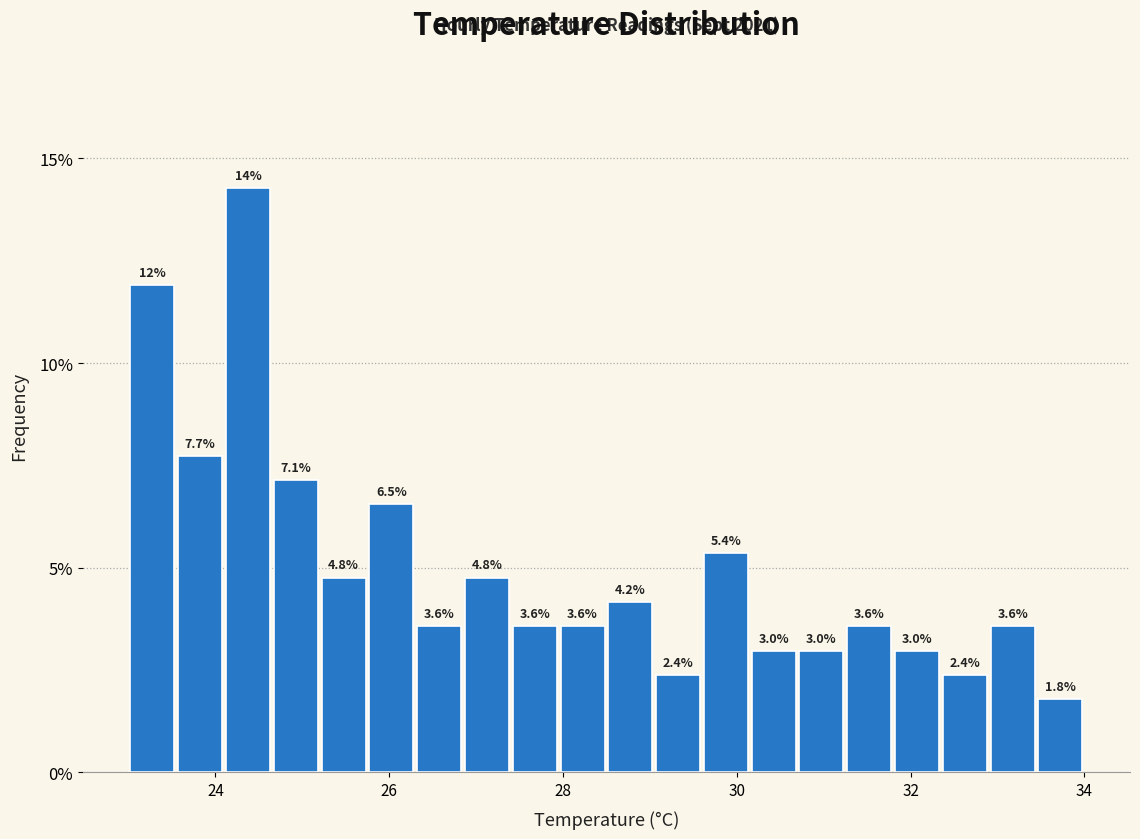

Around what value on the x-axis is the tallest bar? Give the approximate position of its centre, as read against the axis.

24.4